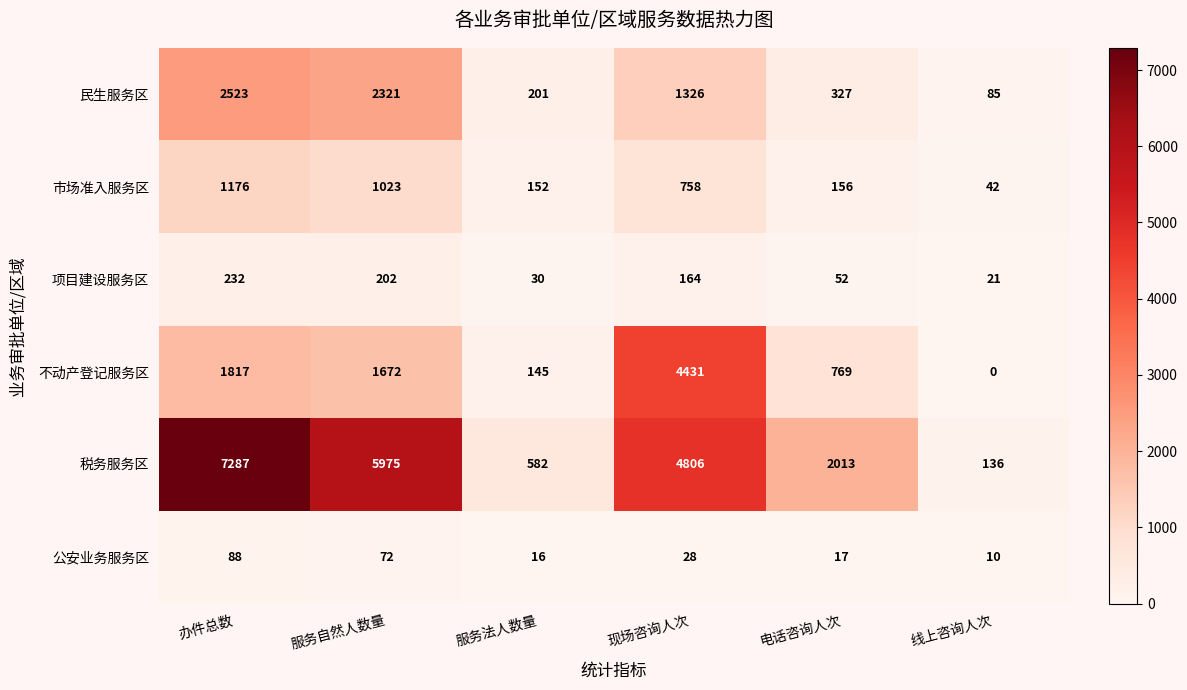

How many data points in 民生服务区 are less than 1326?

3